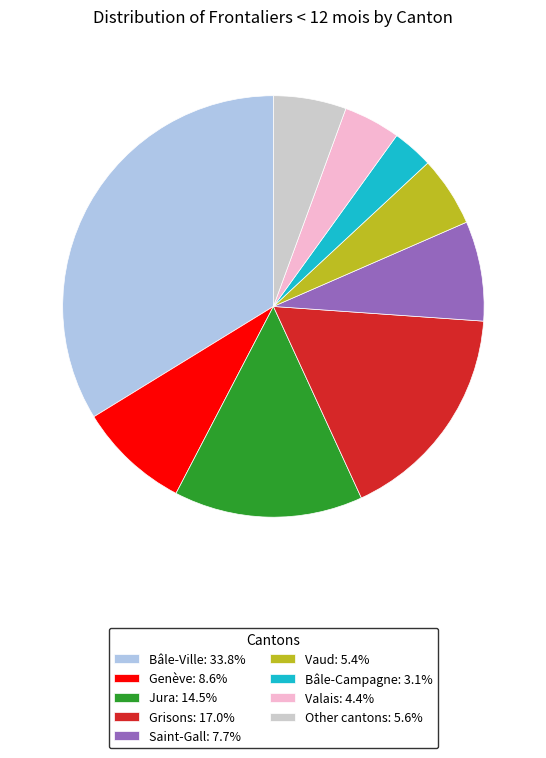

Approximately how many times larger is the value at Grisons: 17.0% compared to Other cantons: 5.6%?

3.0